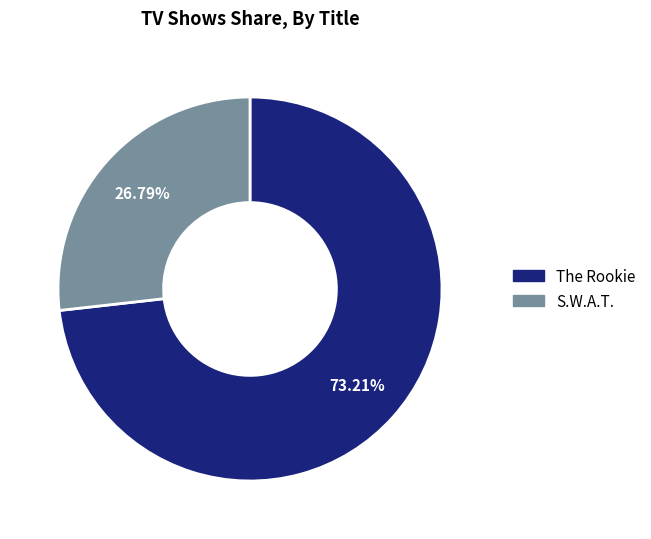

Is there any slice that represents more than half of the pie?

Yes